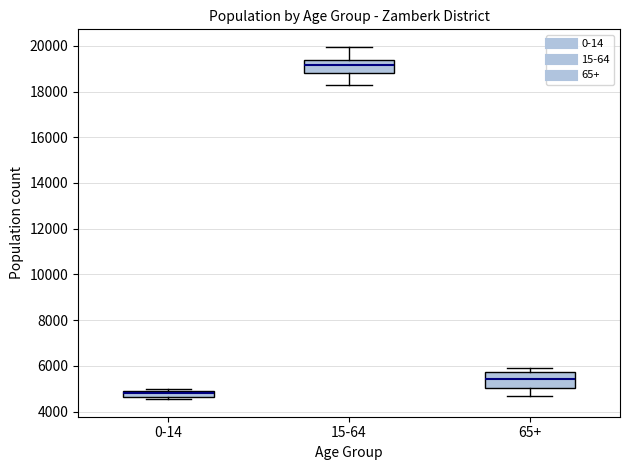

Where is the upper edge of the box for 65+ on the y-axis? The values are not printed on the chart, so give them approximately, as read against the axis.

5800